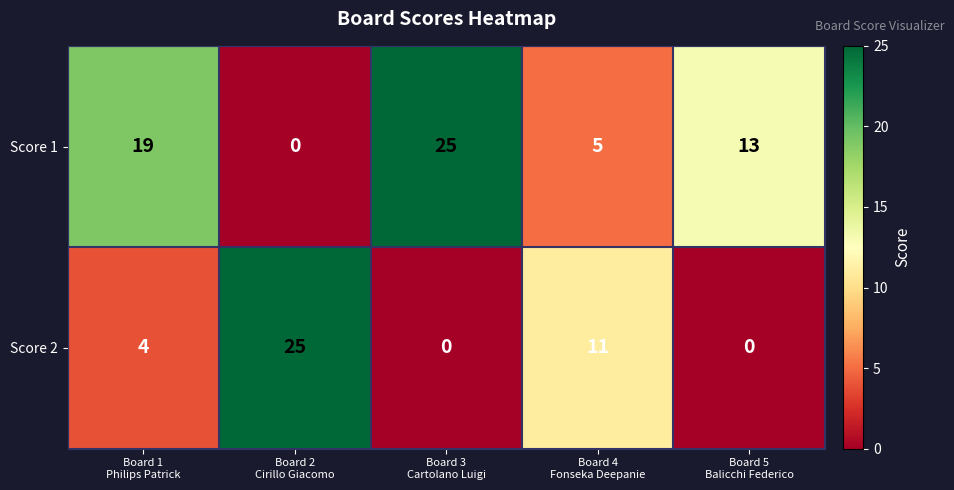

What is the total value across all series at Board 5
Balicchi Federico?

13